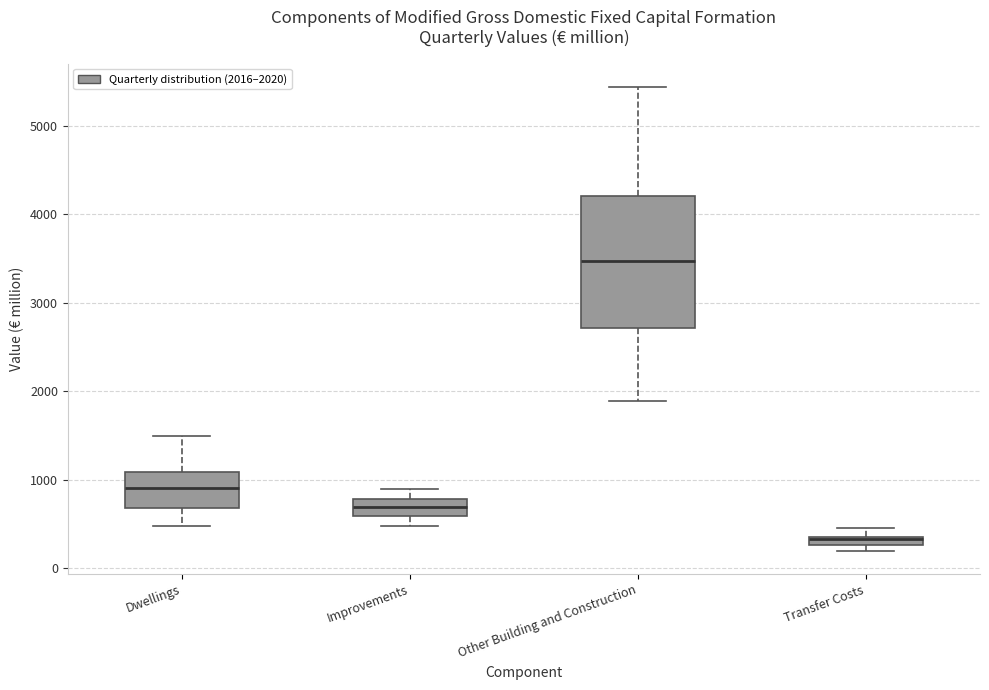

Where is the lower edge of the box for Transfer Costs on the y-axis? The values are not printed on the chart, so give them approximately, as read against the axis.

300